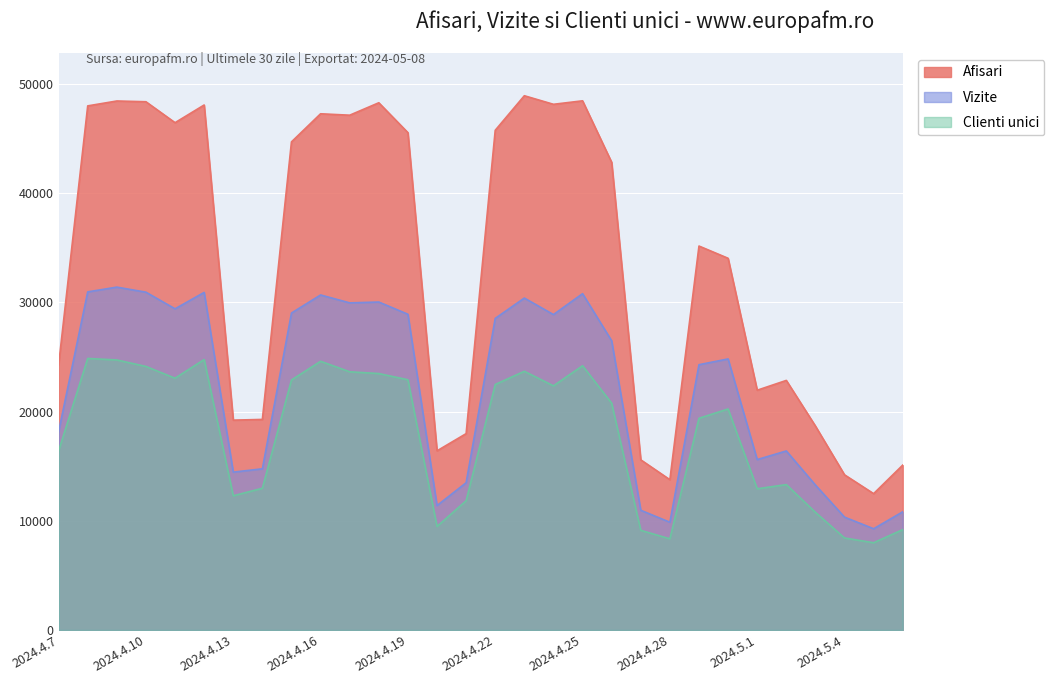

What is the lowest value of the Vizite series?

9275